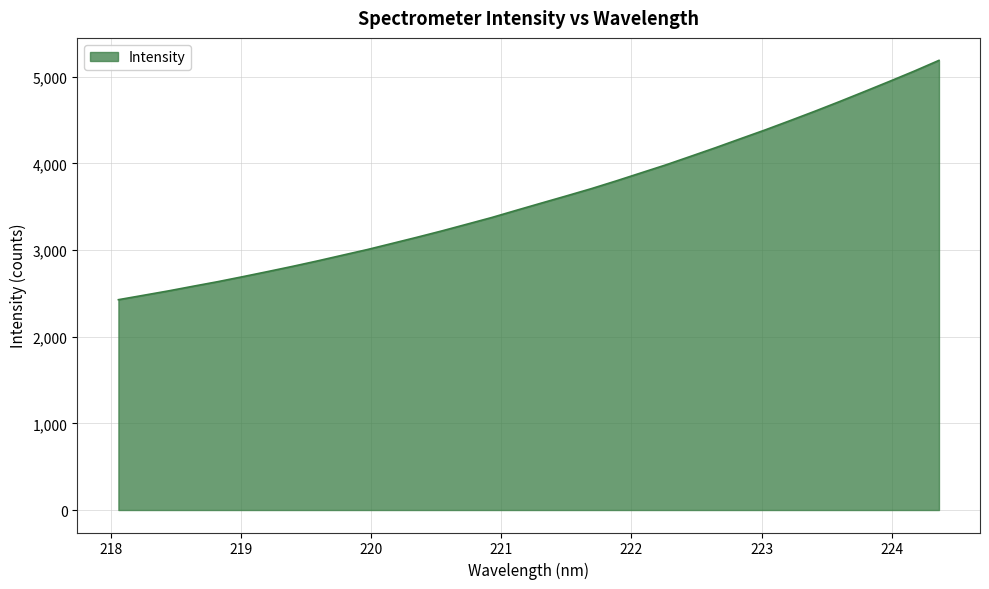

Reading left to right, what are all the values shown in this chart?

2427.6	2477.9	2528.6	2582.7	2636.0	2693.4	2752.3	2812.5	2875.3	2941.0	3006.2	3077.1	3148.3	3221.7	3298.6	3375.8	3459.8	3542.7	3624.9	3708.4	3797.8	3890.5	3982.9	4081.7	4181.3	4284.5	4386.8	4493.7	4602.4	4714.6	4829.8	4946.3	5065.3	5189.7